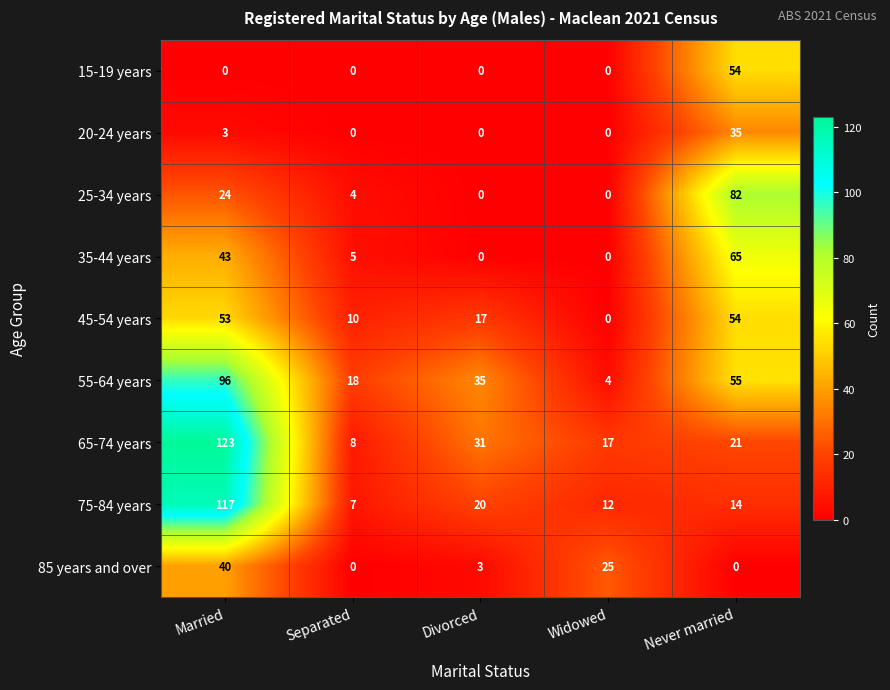

Where is 55-64 years nearest to the value 50?

Never married